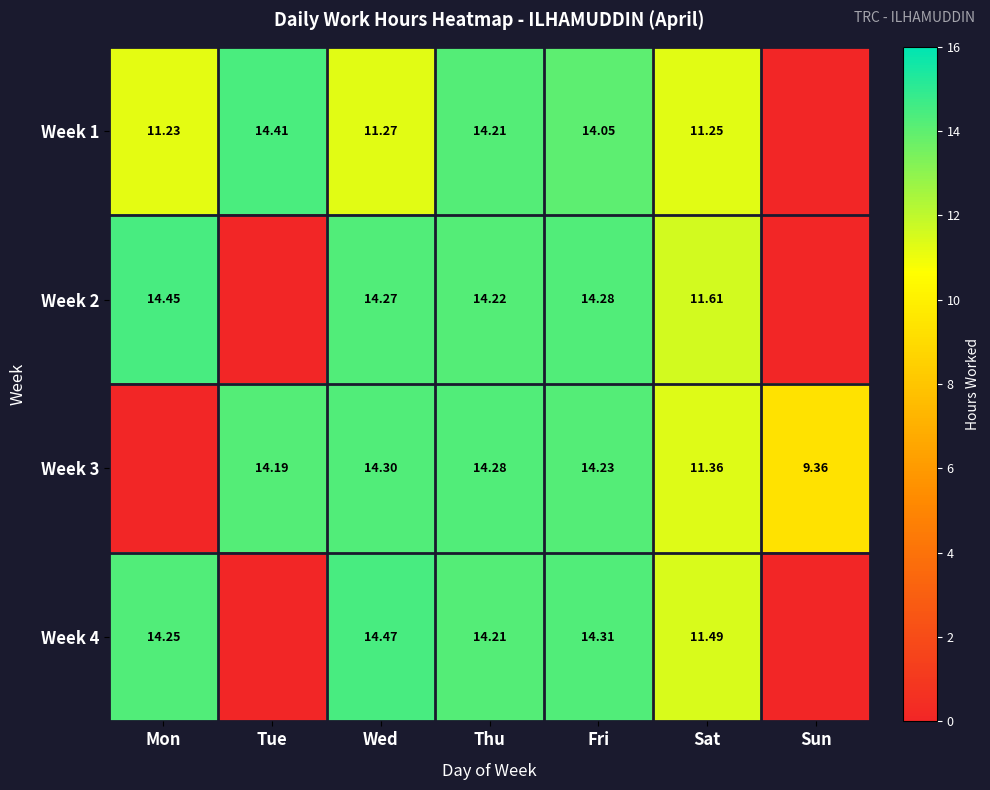

Where does the Week 4 series first go above 14?

Mon